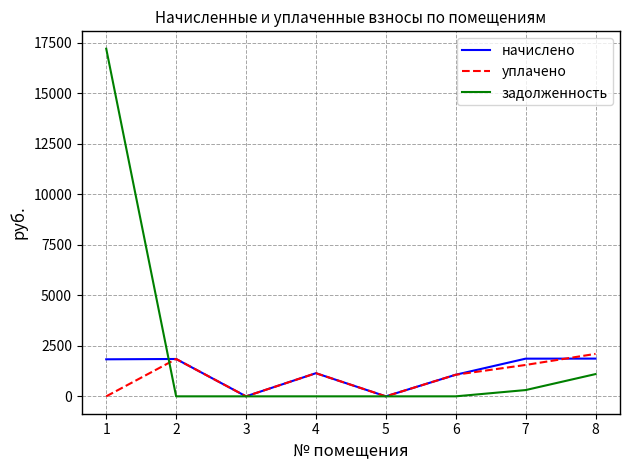

What are all the series names shown in the legend?

начислено, уплачено, задолженность